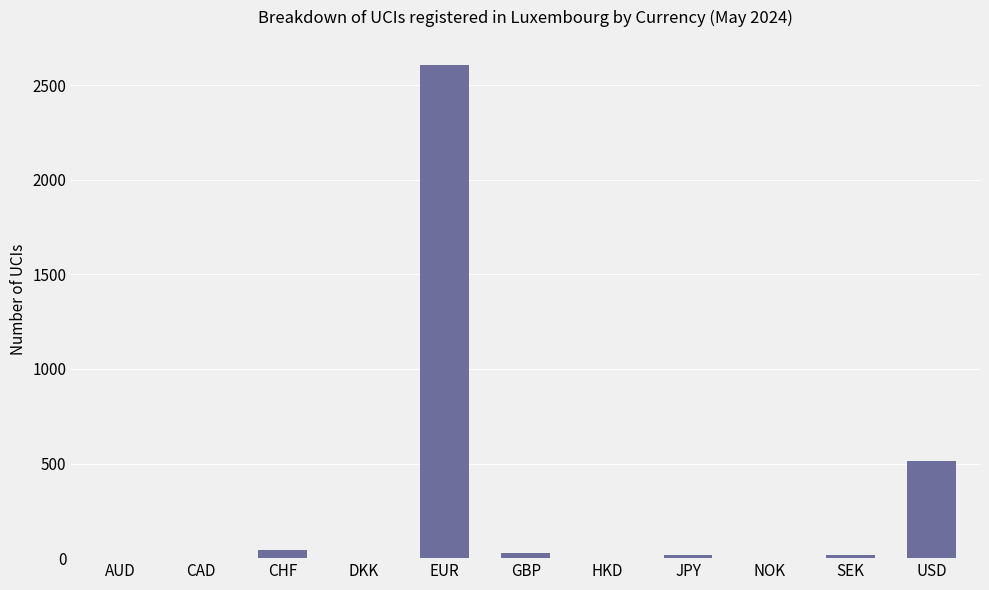

Count the number of data series in this chart.

1